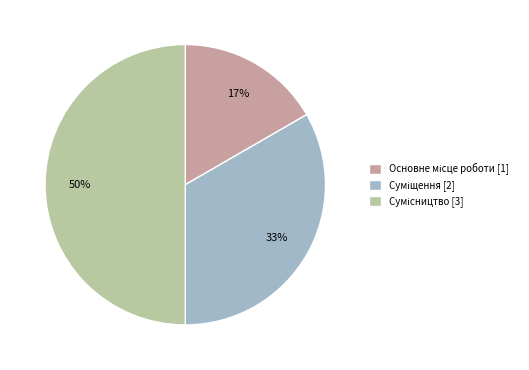

To the nearest percent, what is the average slice percentage?

33%